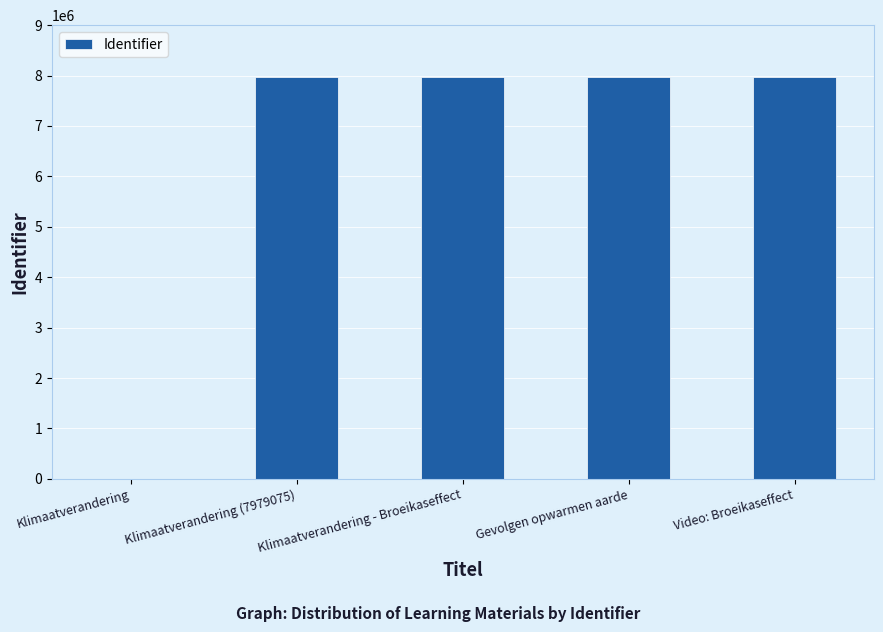

Approximately how many times larger is the value at Klimaatverandering - Broeikaseffect compared to Gevolgen opwarmen aarde?

1.0